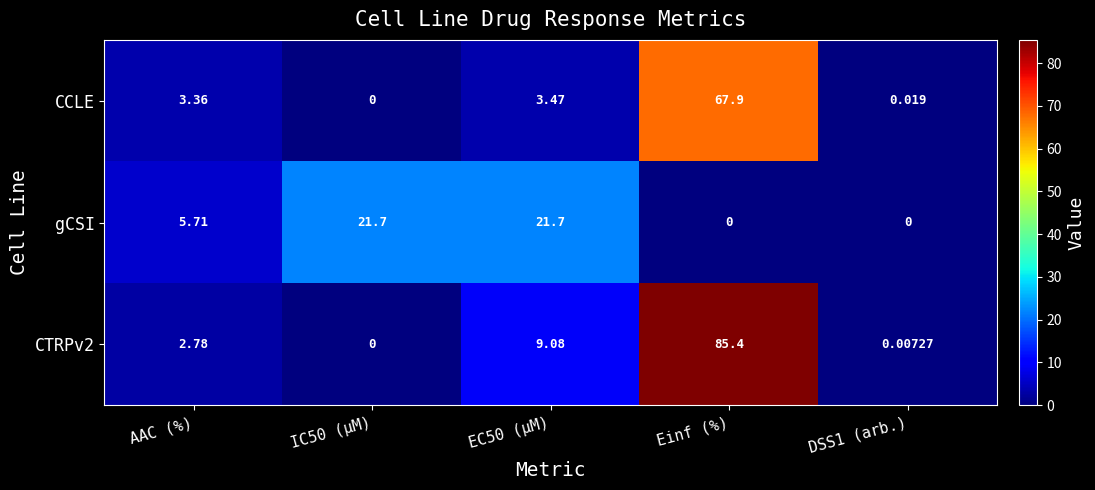

Is the value of gCSI at AAC (%) greater than the value of CTRPv2 at IC50 (µM)?

Yes